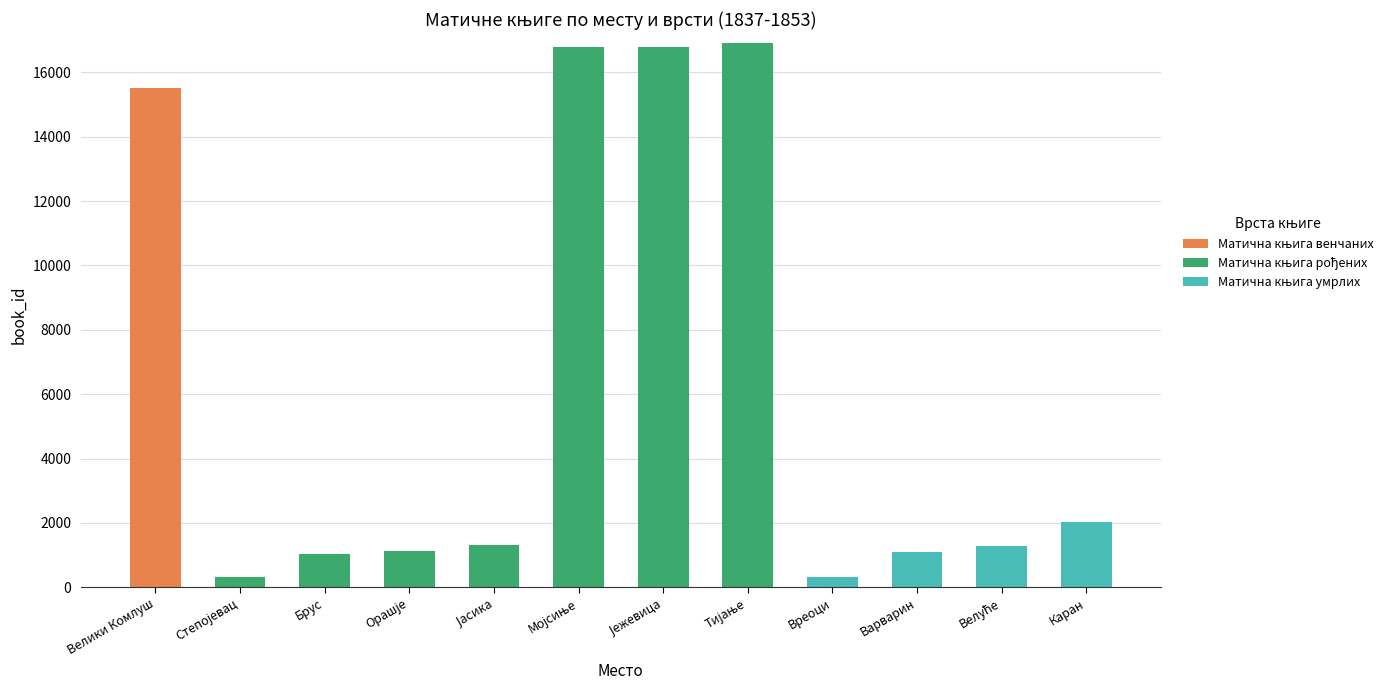

The value of Матична књига рођених at Степојевац is 554. True or false?

False